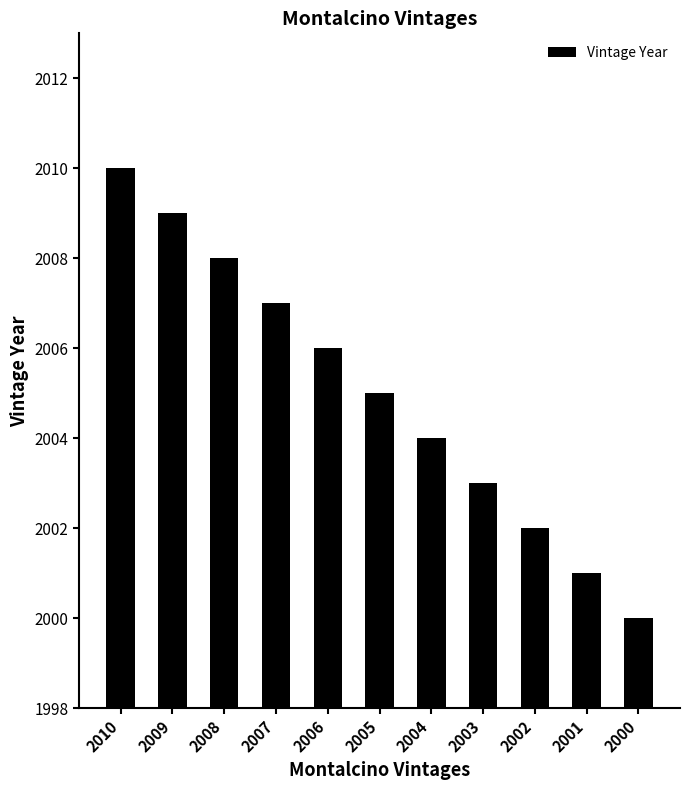

How many data points are less than 2005?

5